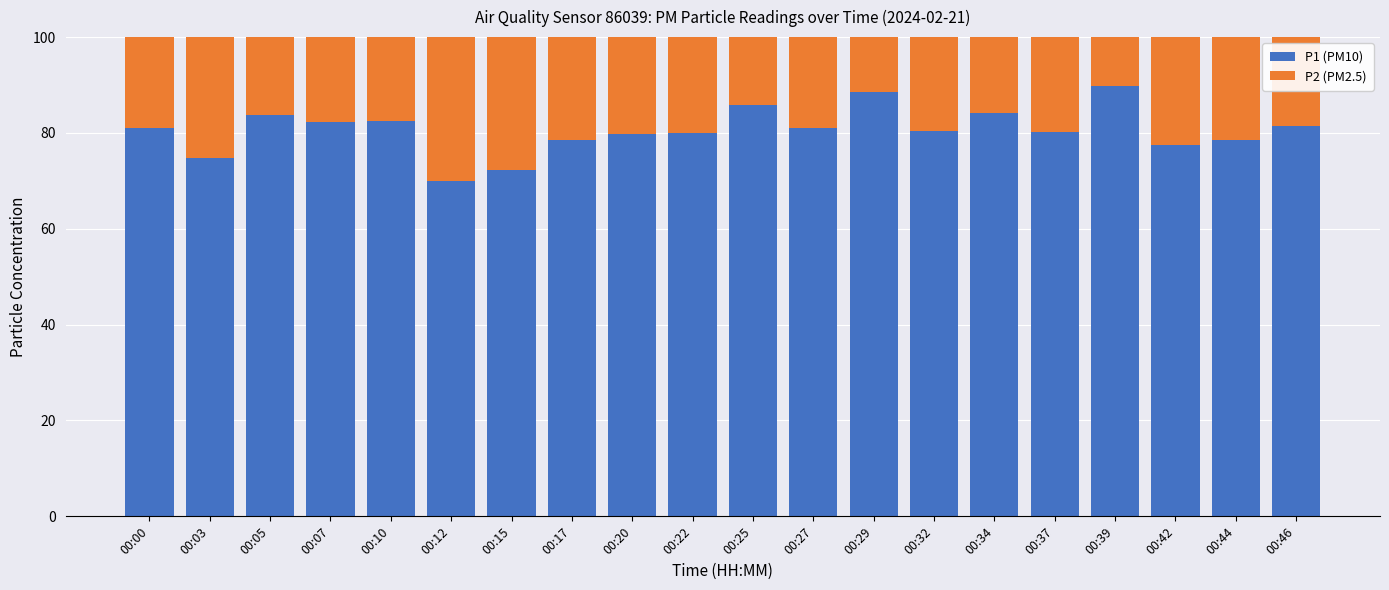

How many categories are shown in the chart?

20